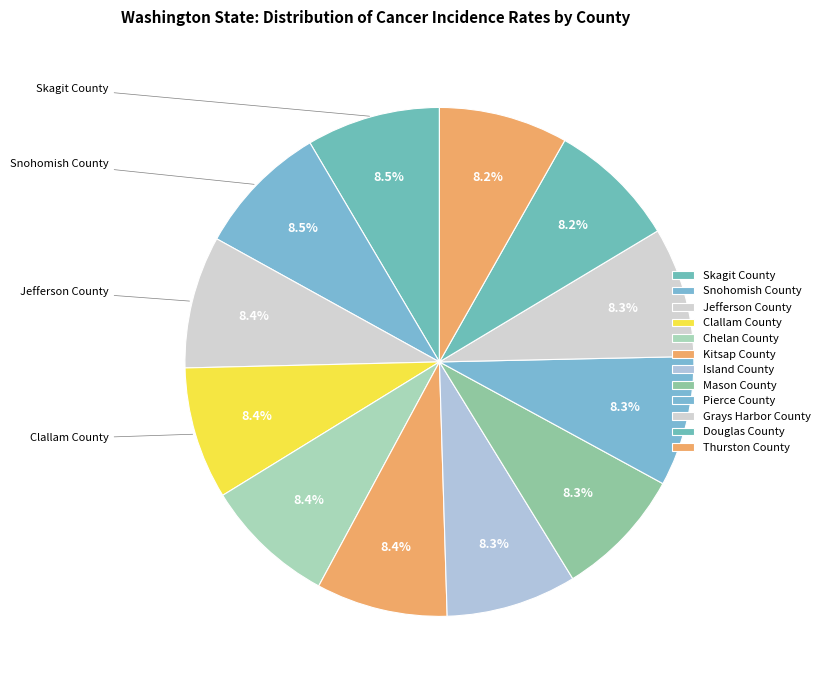

How many slices are in this pie chart?

12